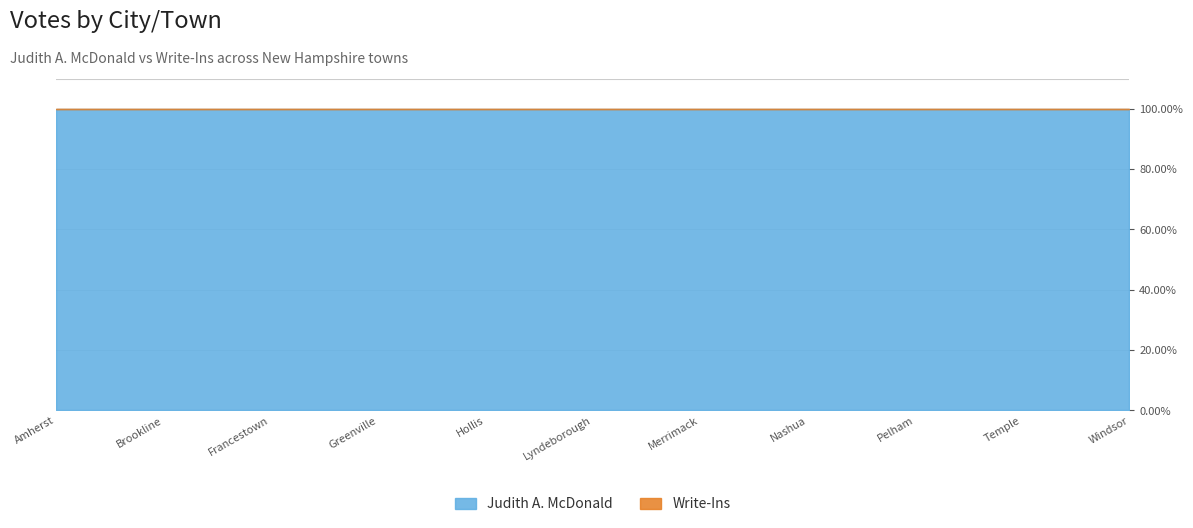

Reading left to right, what are all the values shown in this chart?

Judith A. McDonald: Amherst=664	Antrim=169	Bedford=1250	Brookline=199	Deering=96	Farmington=81	Francestown=148	Goffstown=968	Greenfield=87	Greenville=82	Hancock=173	Hillsborough=345	Hollis=707	Hudson=612	Litchfield=265	Lyndeborough=98	Manchester=4001	Mason=64	Merrimack=862	Milford=698	Mont Vernon=190	Nashua=2194	New Boston=398	New Ipswich=184	Pelham=255	Peterborough=443	Sharon=31	Temple=94	Weare=342	Wilton=187	Windsor=13
Write-Ins: Amherst=0	Antrim=0	Bedford=0	Brookline=0	Deering=0	Farmington=0	Francestown=0	Goffstown=0	Greenfield=0	Greenville=0	Hancock=0	Hillsborough=0	Hollis=0	Hudson=0	Litchfield=0	Lyndeborough=0	Manchester=0	Mason=0	Merrimack=0	Milford=0	Mont Vernon=0	Nashua=0	New Boston=0	New Ipswich=0	Pelham=0	Peterborough=0	Sharon=0	Temple=0	Weare=0	Wilton=0	Windsor=0